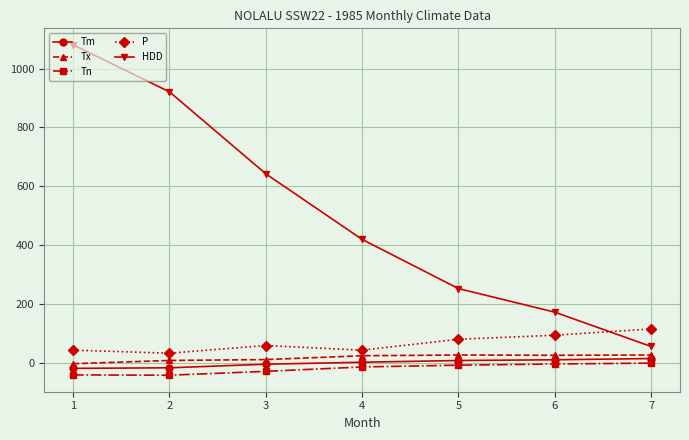

True or false: P and Tx cross at least once.

False